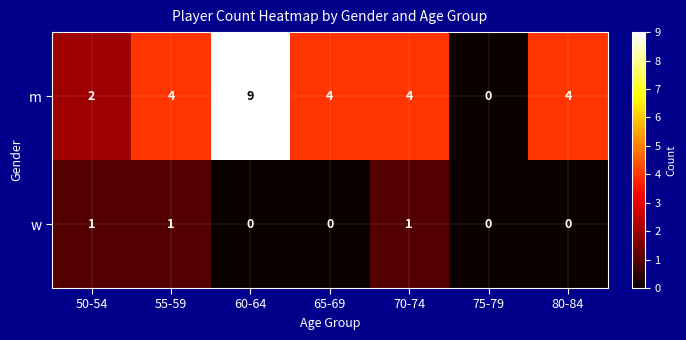

Reading right to left, extract all data points from this chart.

m: 4	0	4	4	9	4	2
w: 0	0	1	0	0	1	1